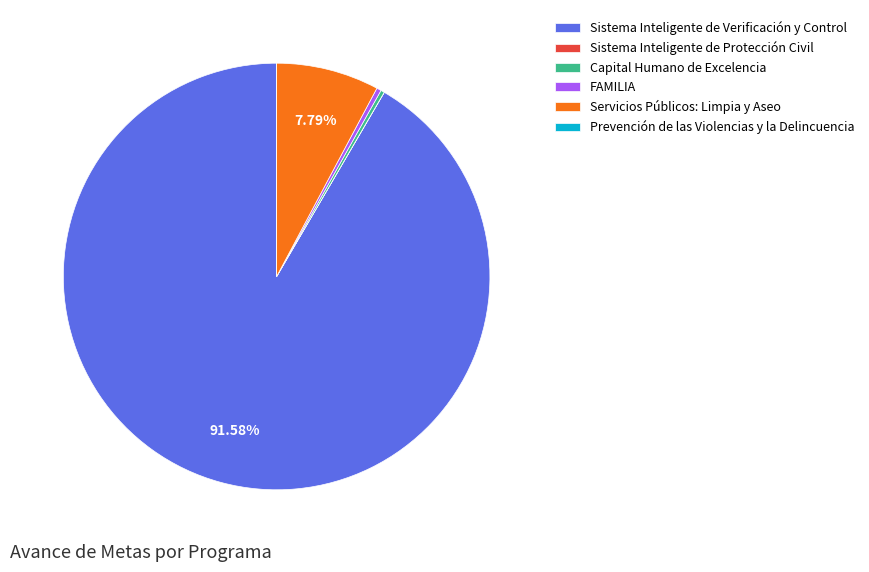

To the nearest percent, what portion does Sistema Inteligente de Verificación y Control represent?

92%